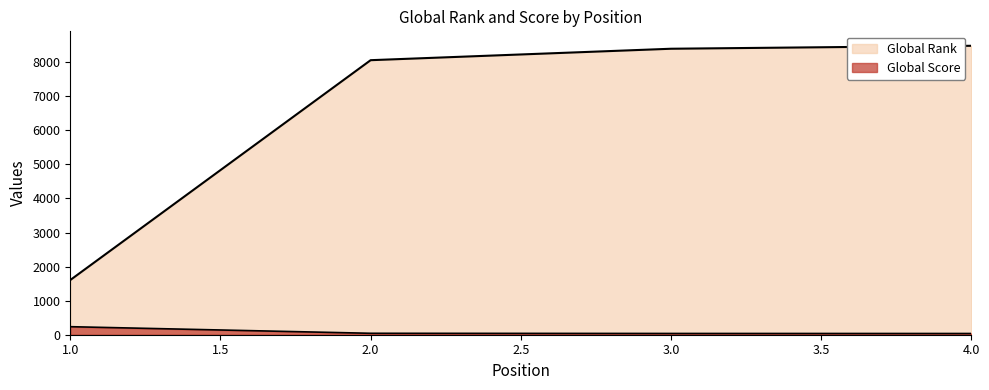

What are all the series names shown in the legend?

Global Score, Global Rank